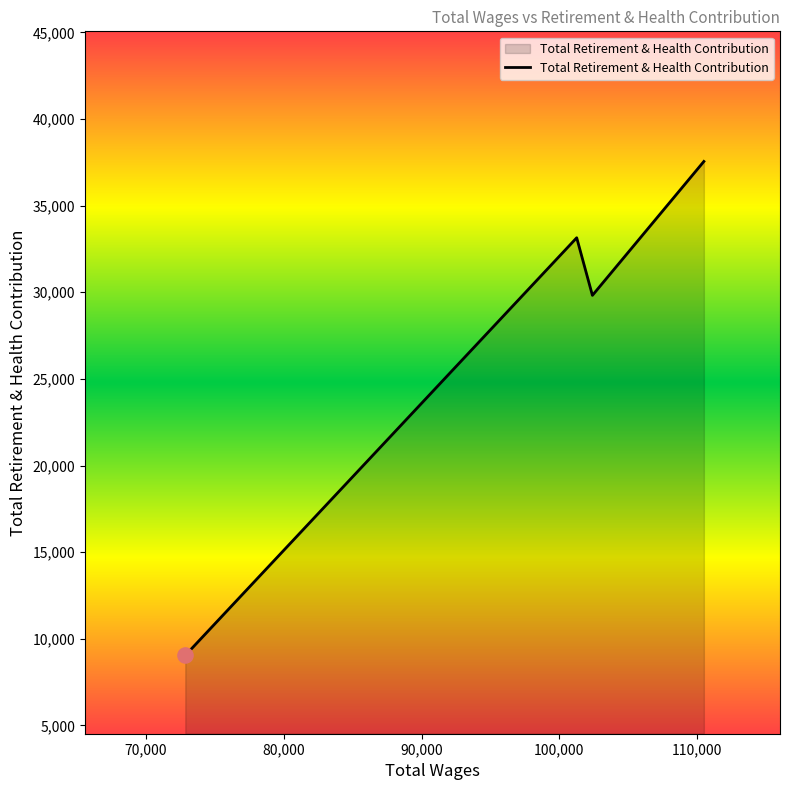

What is the greatest value displayed?

37551